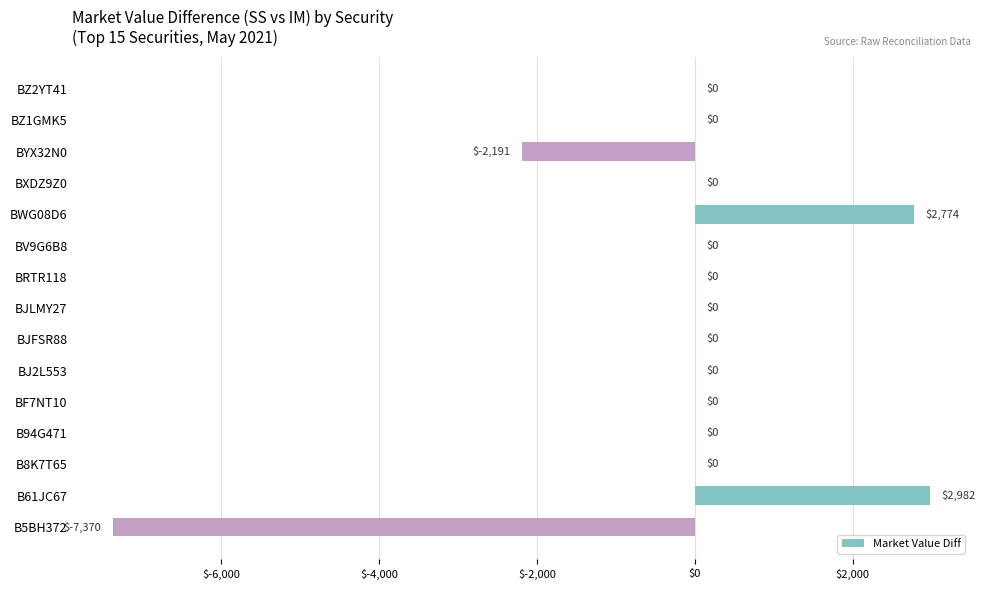

At which label is the value closest to -2194?

BYX32N0